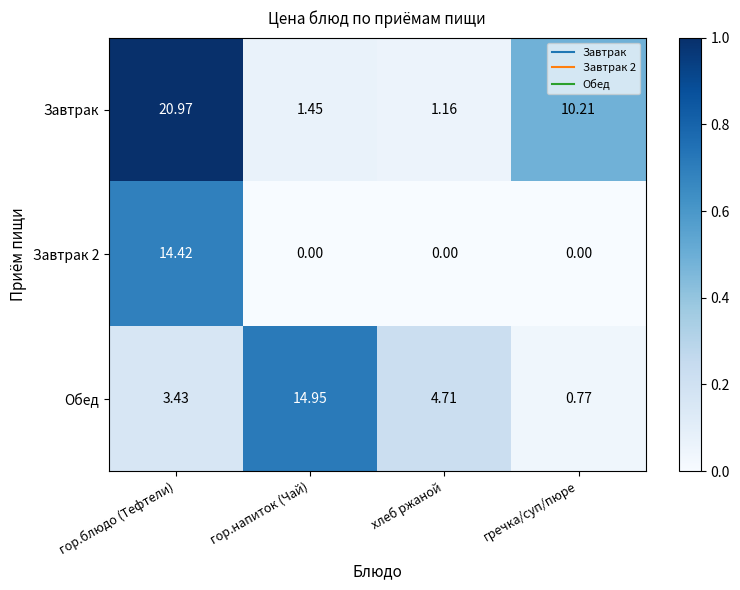

How many categories are shown in the chart?

4